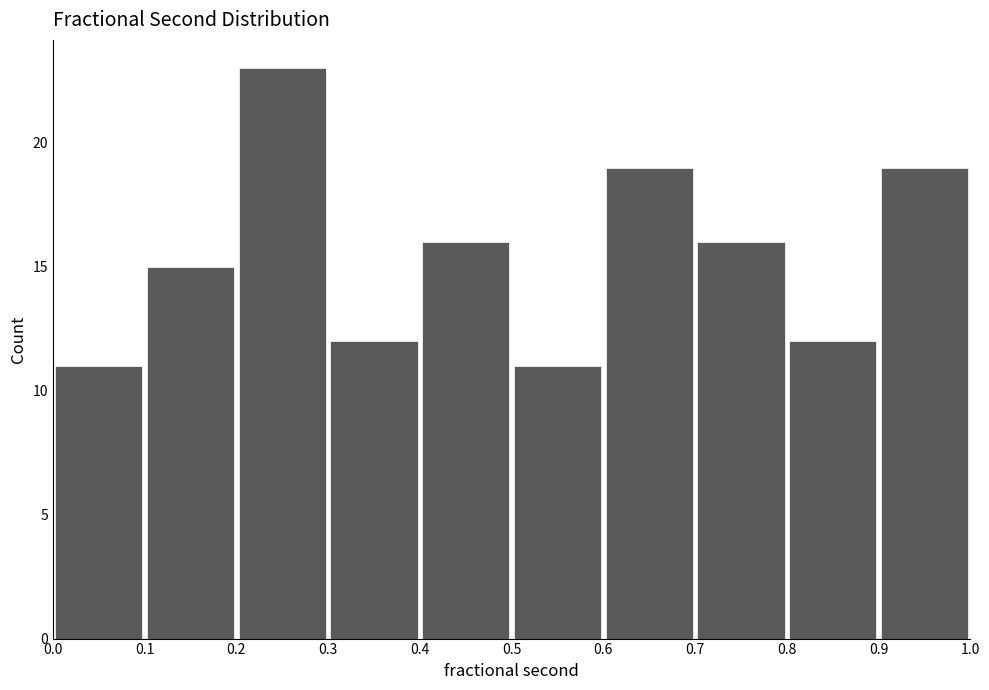

Reading left to right, transcribe this chart: for each bar, give the range it covers on the x-axis and its height. The values are not printed on the chart, so give them approximately, as read against the axis.

0.0 to 0.1: 11
0.1 to 0.2: 15
0.2 to 0.3: 23
0.3 to 0.4: 12
0.4 to 0.5: 16
0.5 to 0.6: 11
0.6 to 0.7: 19
0.7 to 0.8: 16
0.8 to 0.9: 12
0.9 to 1.0: 19